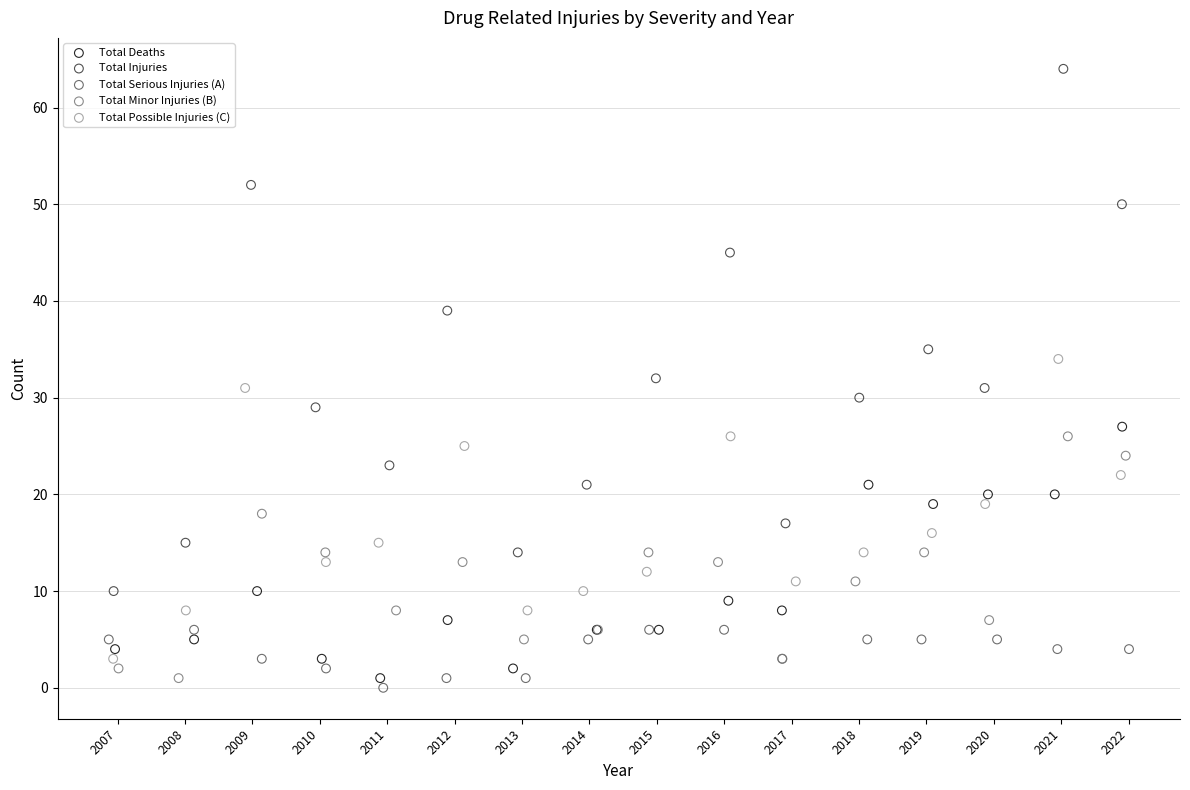

What are all the series names shown in the legend?

Total Deaths, Total Injuries, Total Serious Injuries (A), Total Minor Injuries (B), Total Possible Injuries (C)